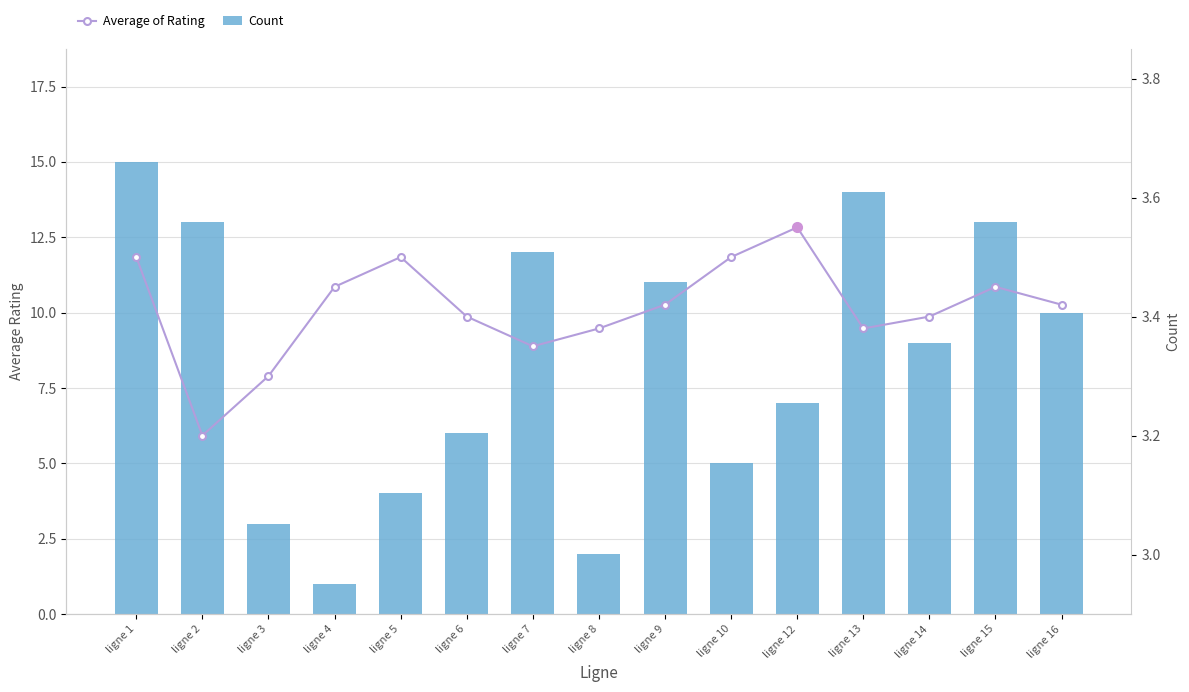

True or false: Count has a value of 9.0 at ligne 14.

True